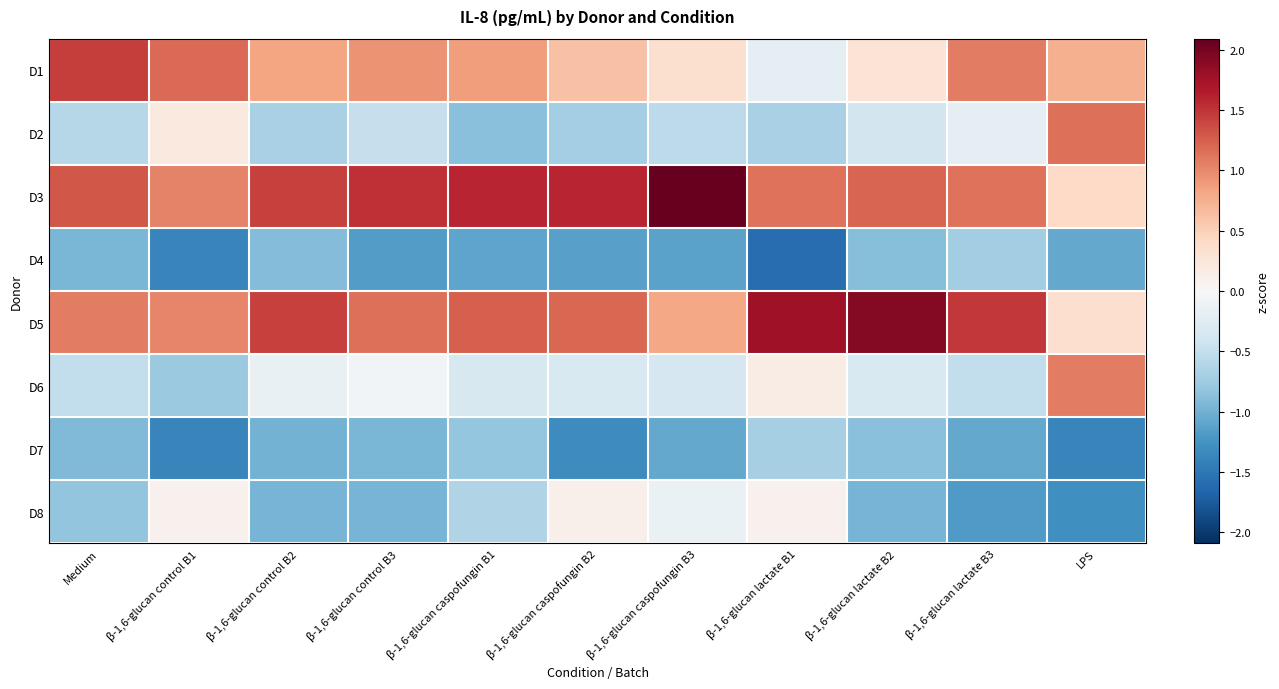

At β-1,6-glucan control B3, list the series in order from smallest to largest.

D4, D8, D7, D2, D6, D1, D5, D3